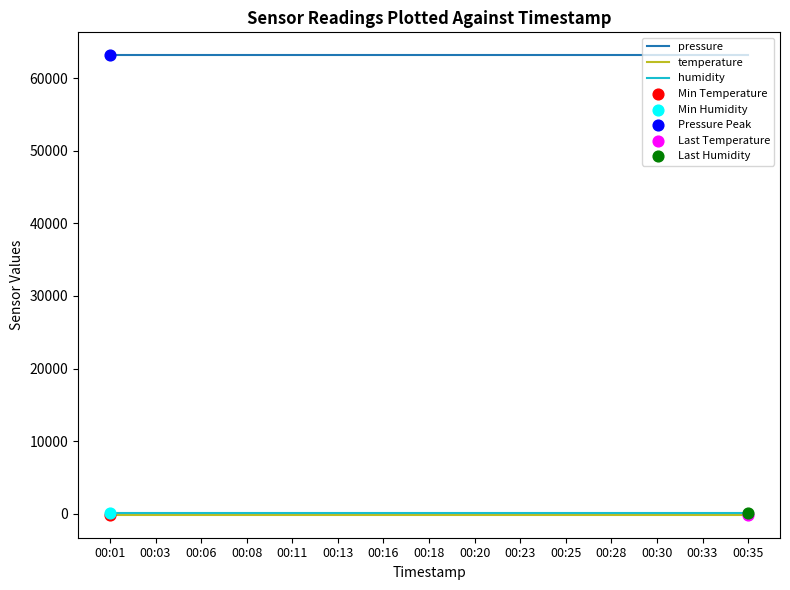

What is the maximum value for pressure?

63158.6